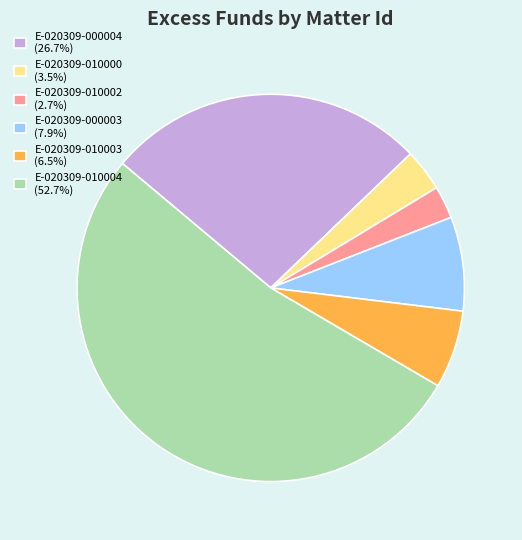

The E-020309-000004 slice represents 35% of the pie. True or false?

False